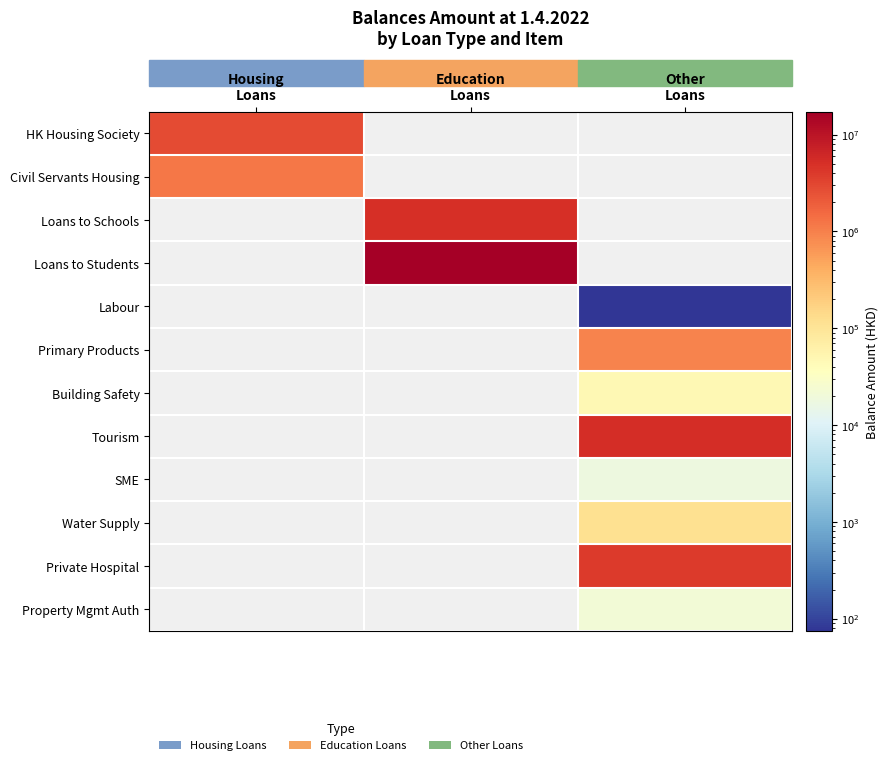

Which category has the lowest value across all series?

Other
Loans